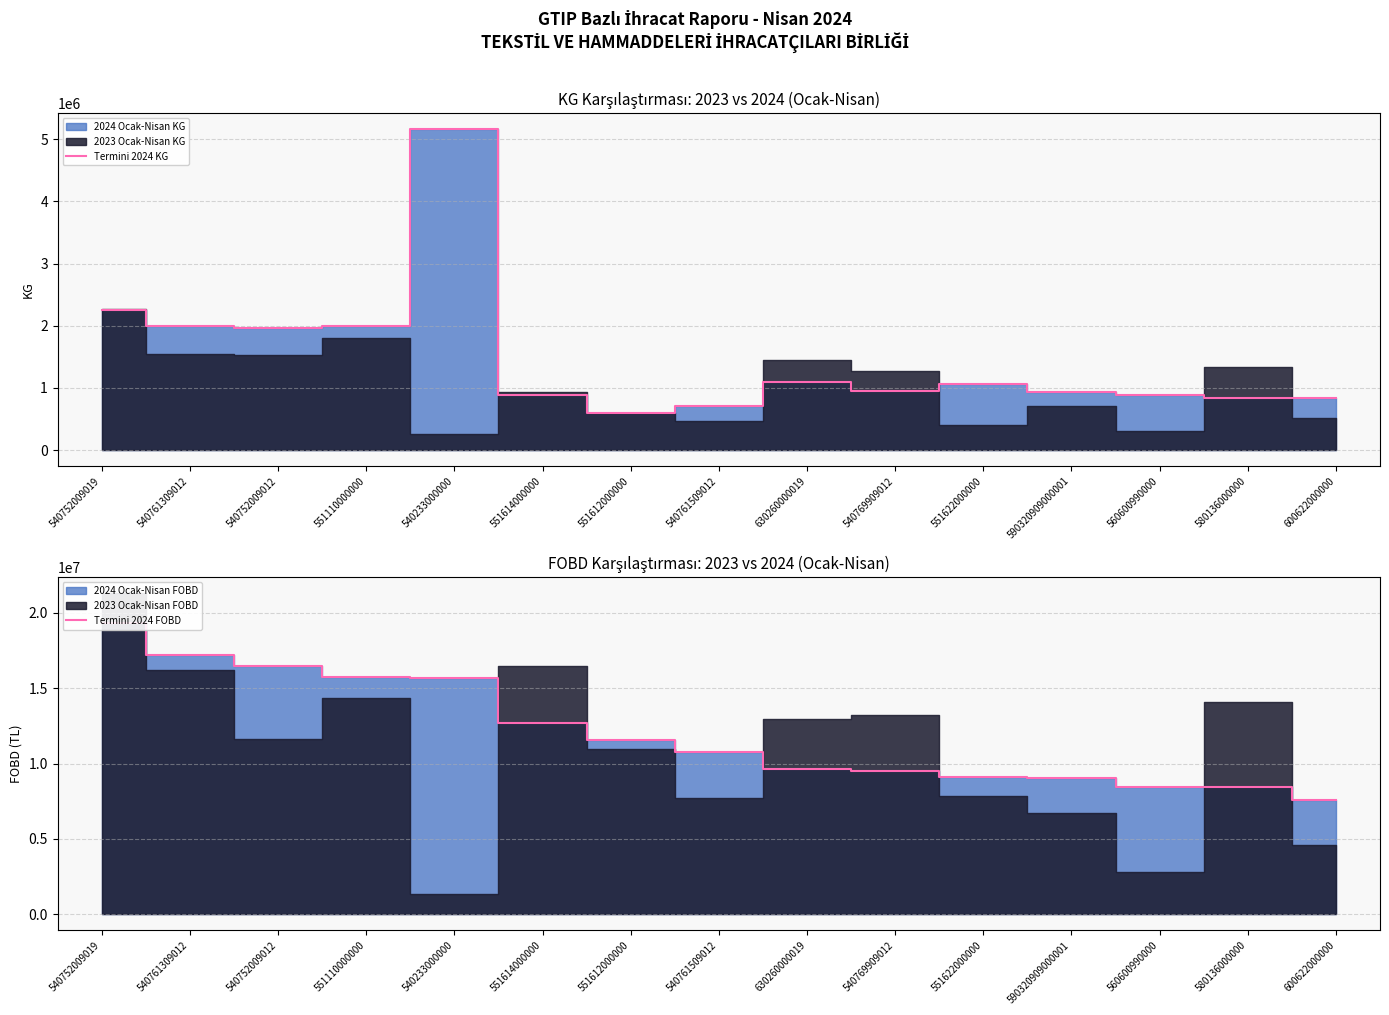

What is the lowest value of the Termini 2024 KG series?

604198.1